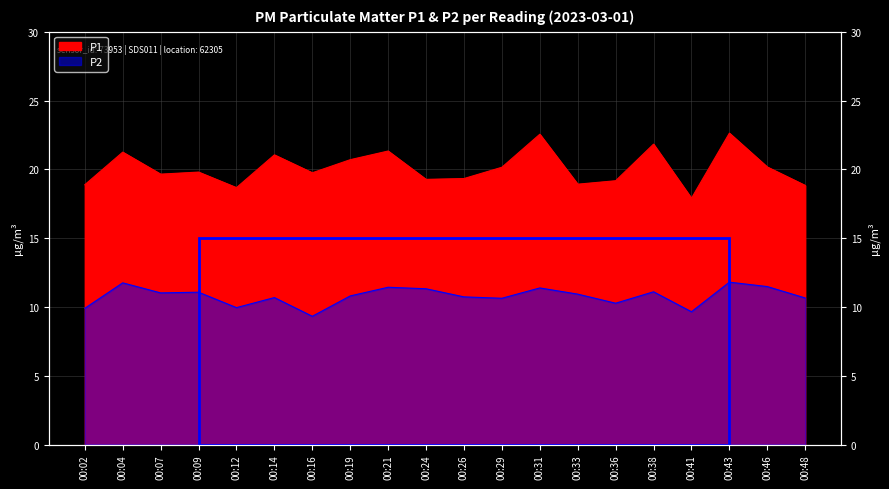

Rank the series by their average value, from lowest to highest.

P2, P1